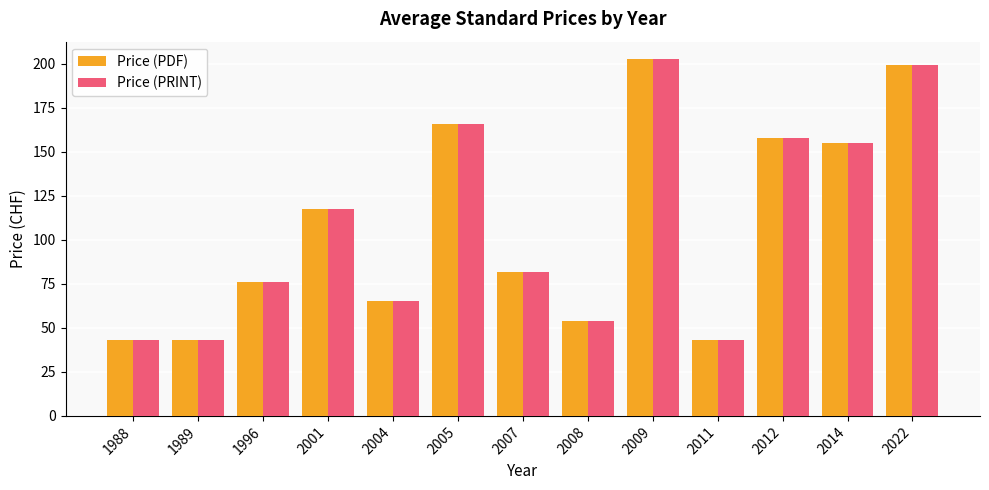

What is the smallest value displayed?

43.0